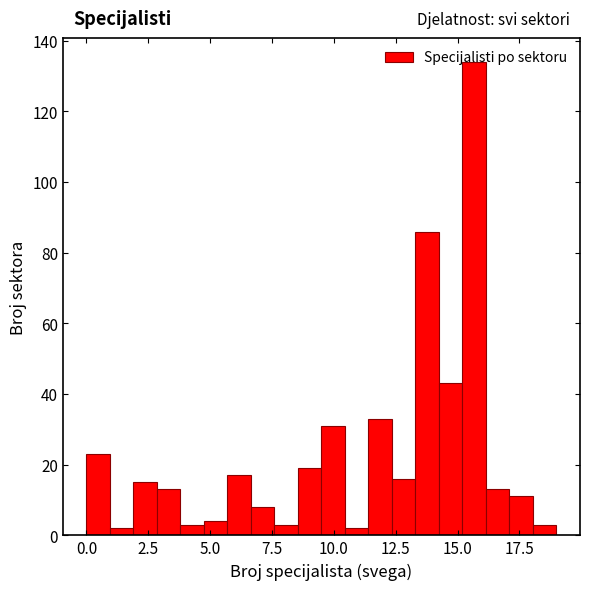

Around what value on the x-axis is the tallest bar? Give the approximate position of its centre, as read against the axis.

15.5